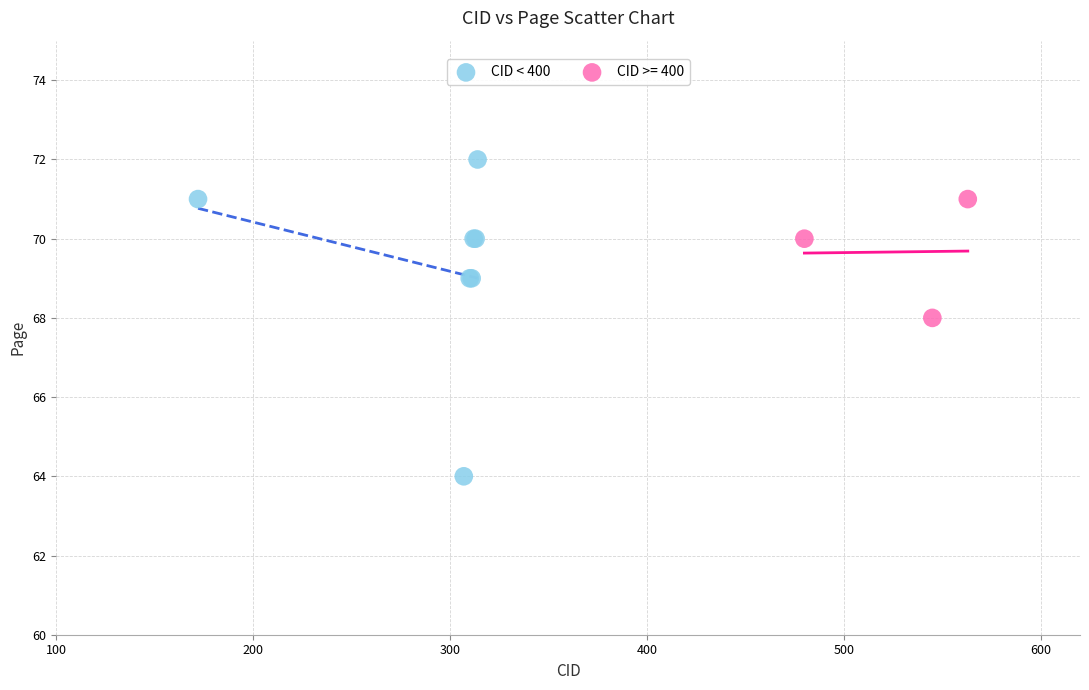

Which series reaches the maximum Y coordinate?

CID < 400